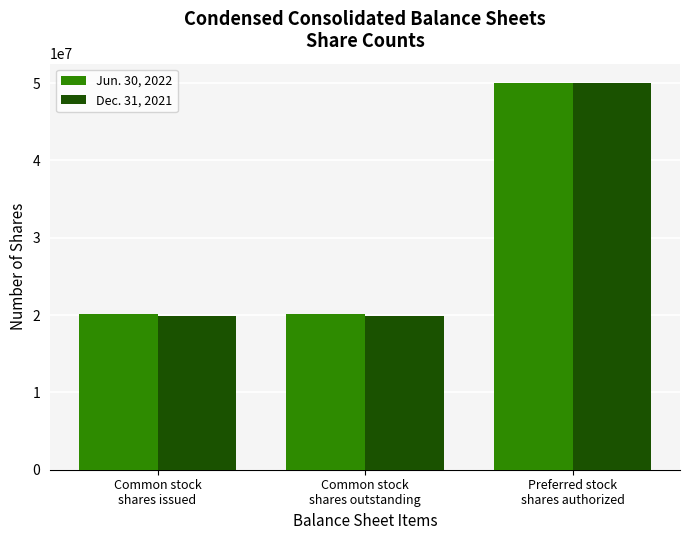

Reading right to left, extract all data points from this chart.

Jun. 30, 2022: Preferred stock
shares authorized=50000000	Common stock
shares outstanding=20132145	Common stock
shares issued=20132145
Dec. 31, 2021: Preferred stock
shares authorized=50000000	Common stock
shares outstanding=19877786	Common stock
shares issued=19877786